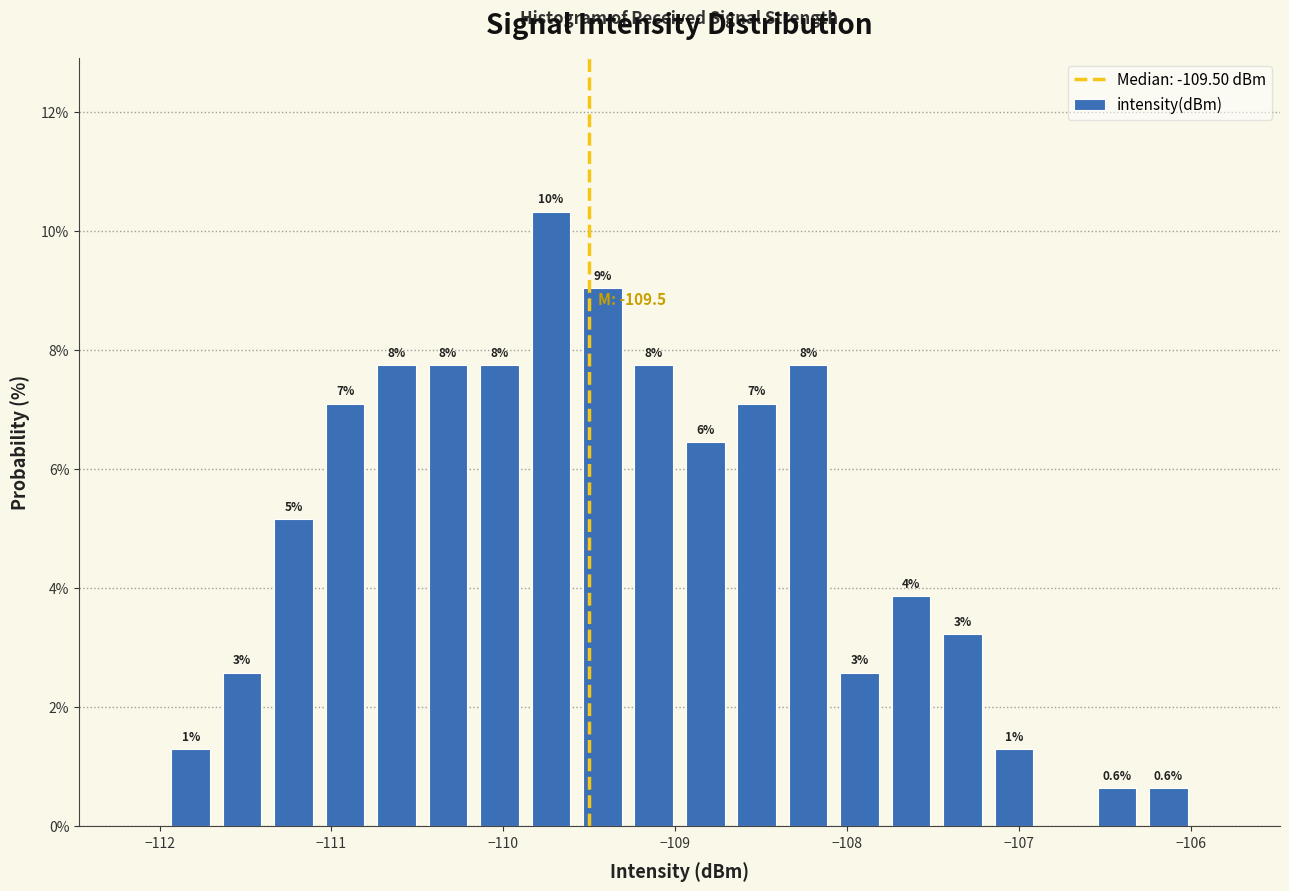

Read against the x-axis, roughly where is the centre of the tallest bar?

-109.7